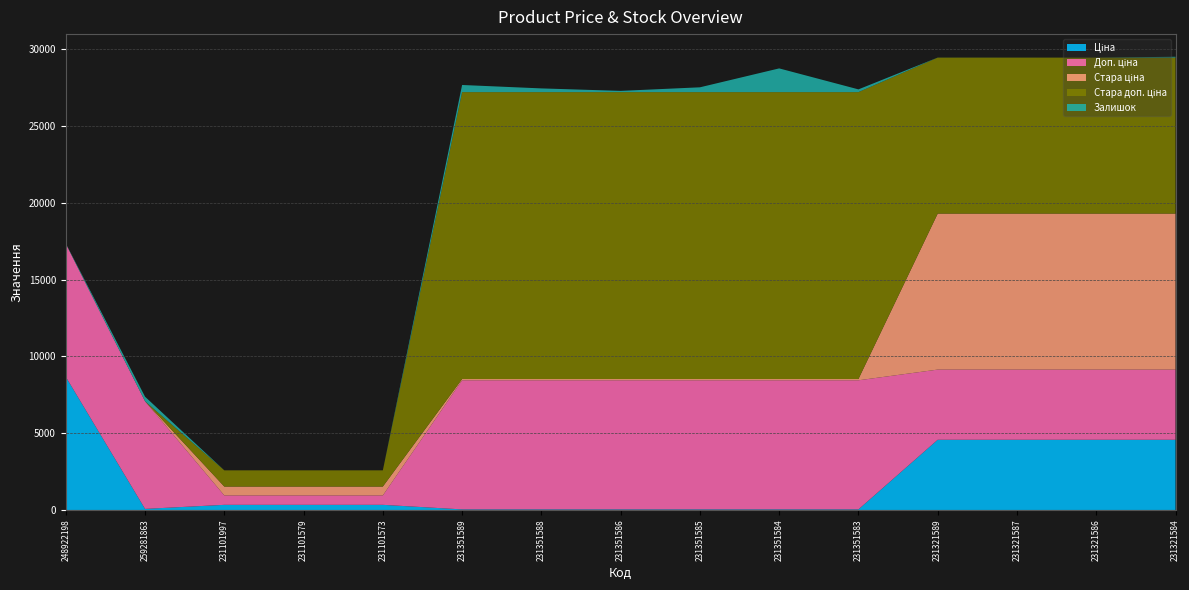

Reading left to right, transcribe all the data shown in this chart.

Ціна: 248922198=8669.7	259281863=70.1	231101997=334.4	231101579=334.4	231101573=334.4	231351589=37.4	231351588=37.4	231351586=37.4	231351585=37.4	231351584=37.4	231351583=37.4	231321589=4571.4	231321587=4571.4	231321586=4571.4	231321584=4571.4
Доп. ціна: 248922198=8669.7	259281863=7010.0	231101997=613.0	231101579=613.0	231101573=613.0	231351589=8408.0	231351588=8408.0	231351586=8408.0	231351585=8408.0	231351584=8408.0	231351583=8408.0	231321589=4571.0	231321587=4571.0	231321586=4571.0	231321584=4571.0
Стара ціна: 248922198=0.0	259281863=0.0	231101997=576.6	231101579=576.6	231101573=576.6	231351589=83.0	231351588=83.0	231351586=83.0	231351585=83.0	231351584=83.0	231351583=83.0	231321589=10158.6	231321587=10158.6	231321586=10158.6	231321584=10158.6
Стара доп. ціна: 248922198=0.0	259281863=0.0	231101997=1057.2	231101579=1057.2	231101573=1057.2	231351589=18684.0	231351588=18684.0	231351586=18684.0	231351585=18684.0	231351584=18684.0	231351583=18684.0	231321589=10158.6	231321587=10158.6	231321586=10158.6	231321584=10158.6
Залишок: 248922198=15.0	259281863=298.0	231101997=0.0	231101579=0.0	231101573=0.0	231351589=465.0	231351588=242.0	231351586=81.0	231351585=313.0	231351584=1545.0	231351583=179.0	231321589=3.0	231321587=2.0	231321586=1.0	231321584=55.0